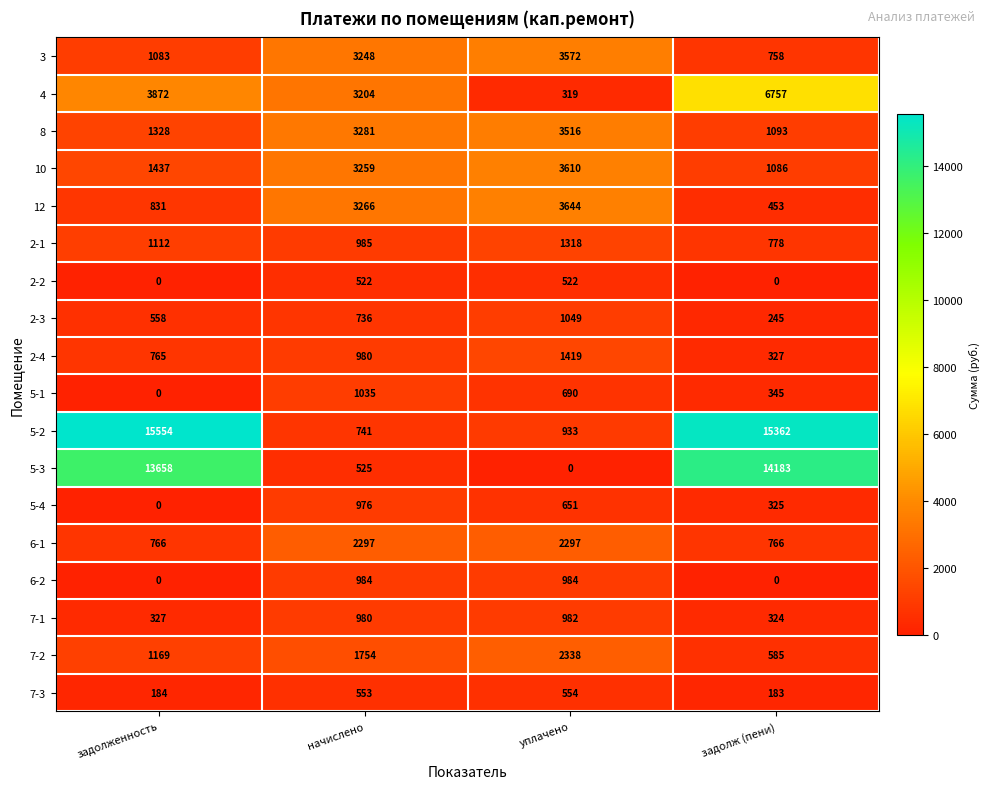

What is the approximate value of 8 at задолженность, to the nearest 100?

1300